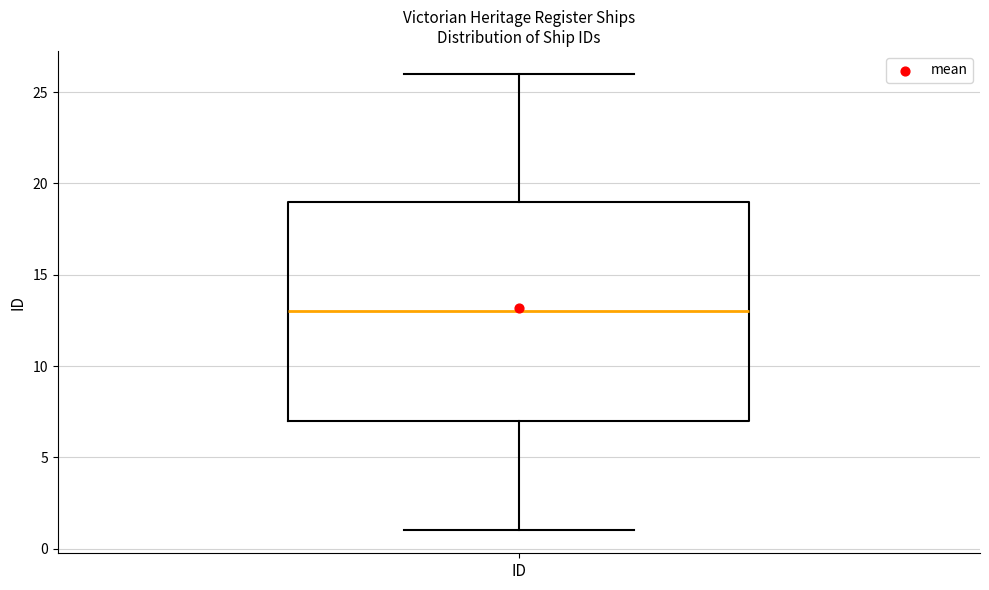

Read this box plot against the y-axis: the position of the median line, the range covered by the box, and the ends of both whiskers. The values are not printed on the chart, so give them approximately, as read against the axis.

median 13, box 7 to 19, whiskers 1 to 26